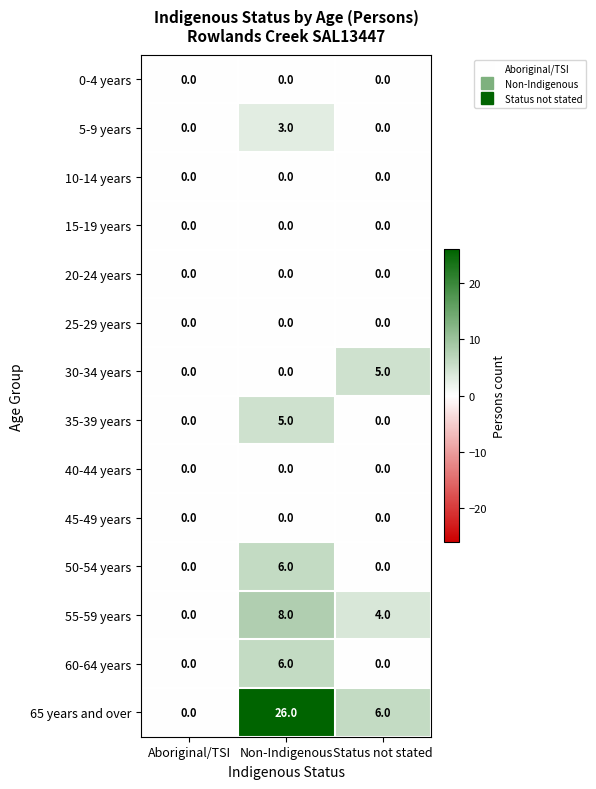

At how many categories does at least one series exceed 1?

2